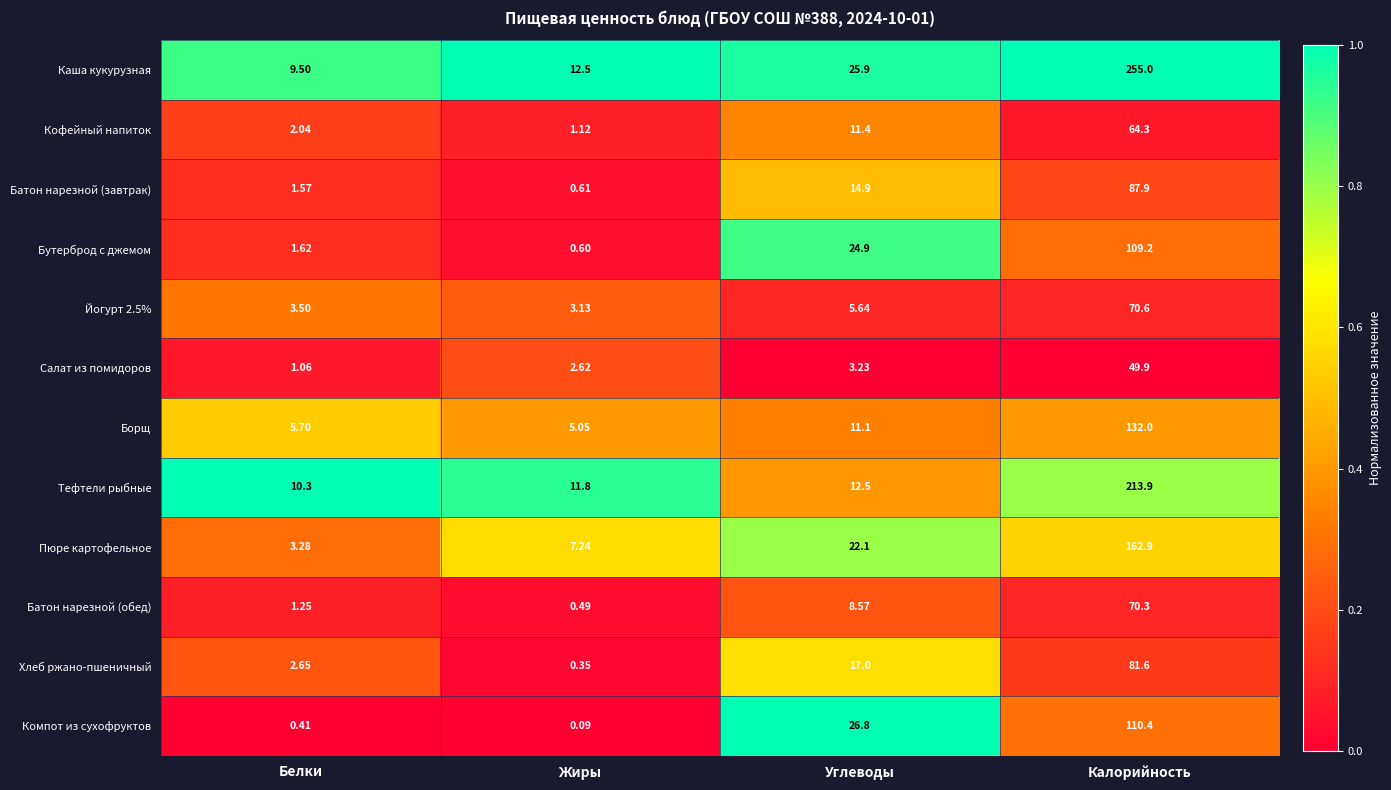

How many categories are shown in the chart?

4